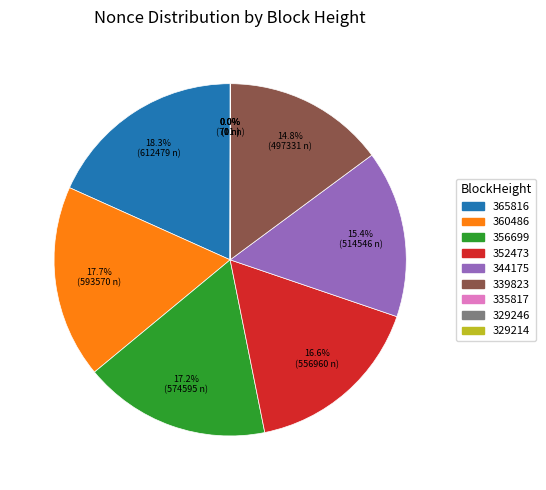

Does 356699 represent more than half of the total?

No